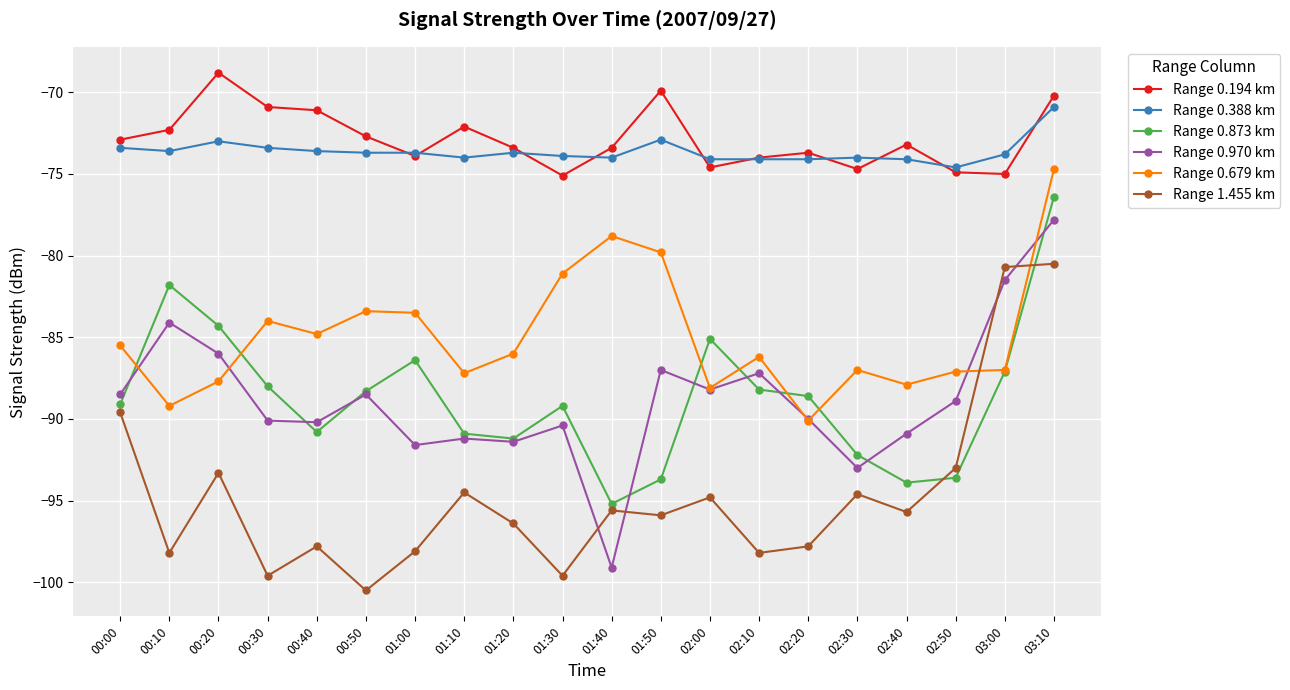

Where is the first local maximum for Range 1.455 km?

00:20